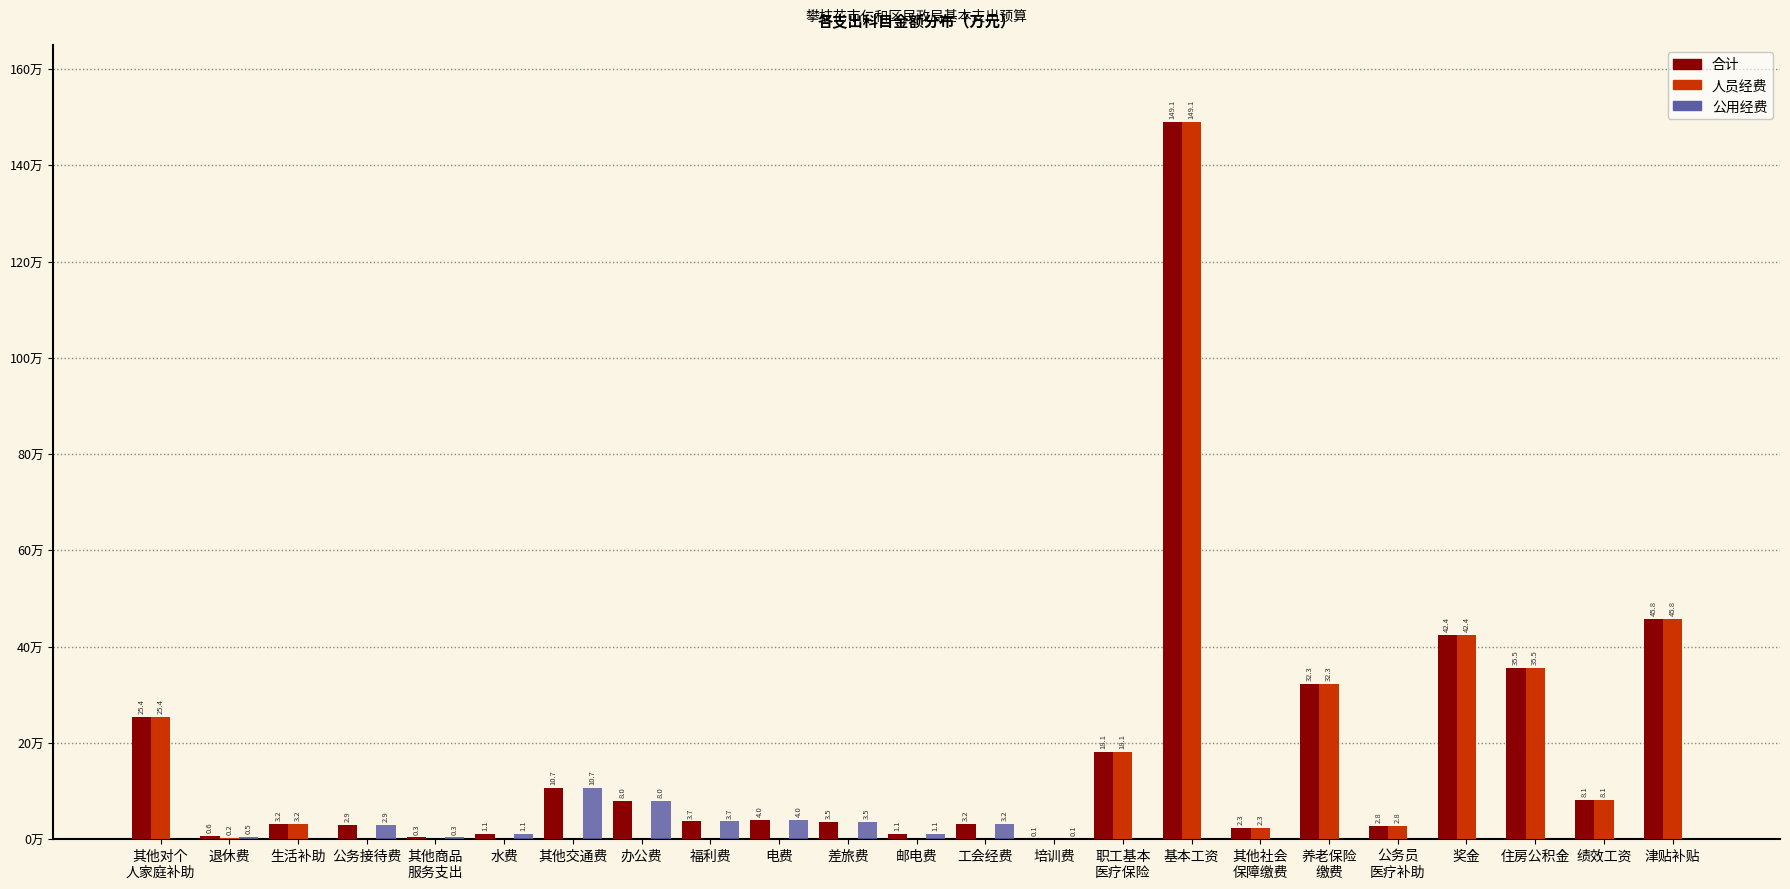

At which category is the sum across all series the highest?

基本工资